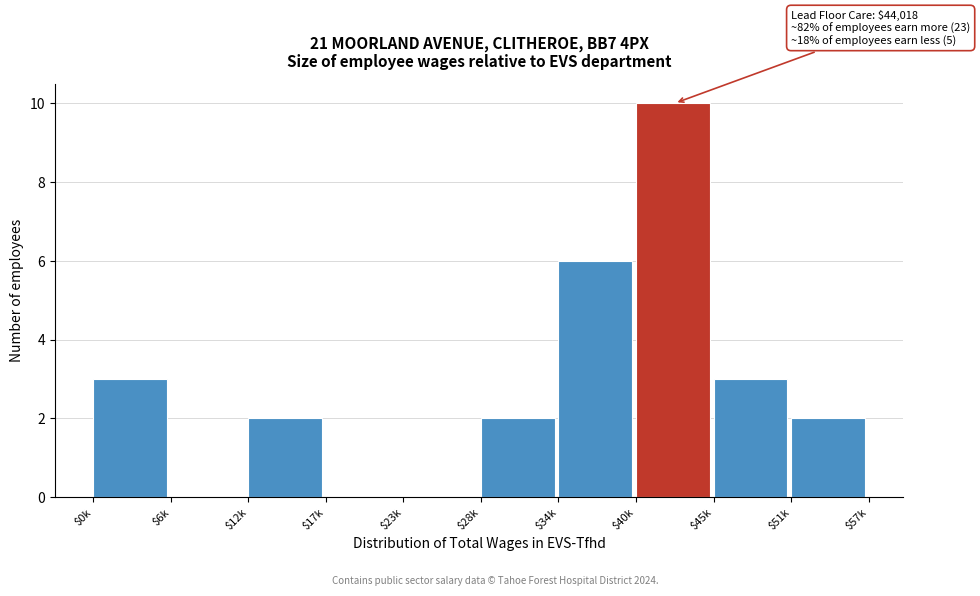

Is it true that the value at $45k is 5?

False